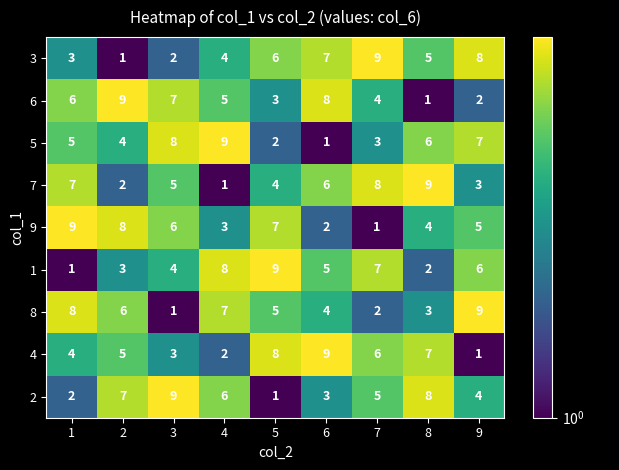

The 9 series shows 1 at 7. True or false?

True